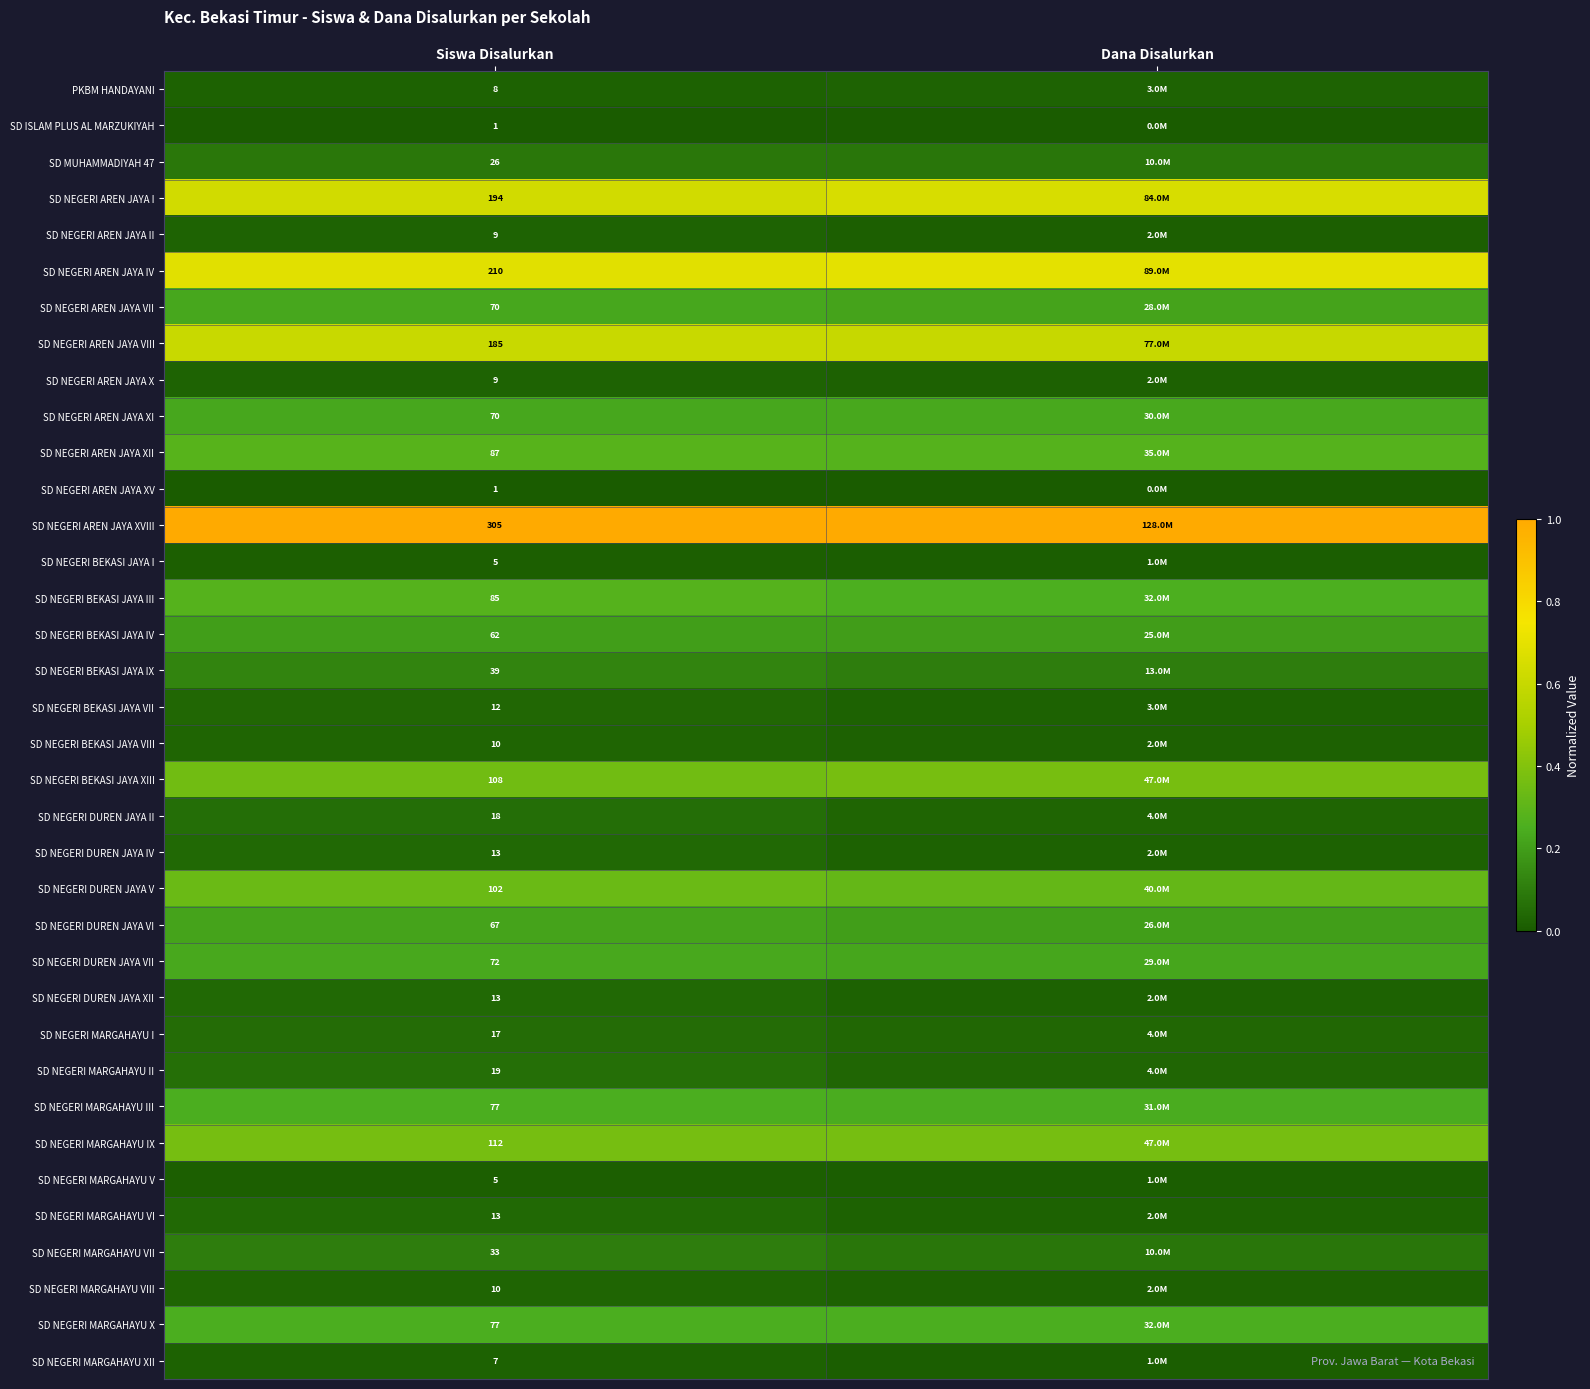

At which label does SD NEGERI AREN JAYA I reach its minimum?

Siswa Disalurkan